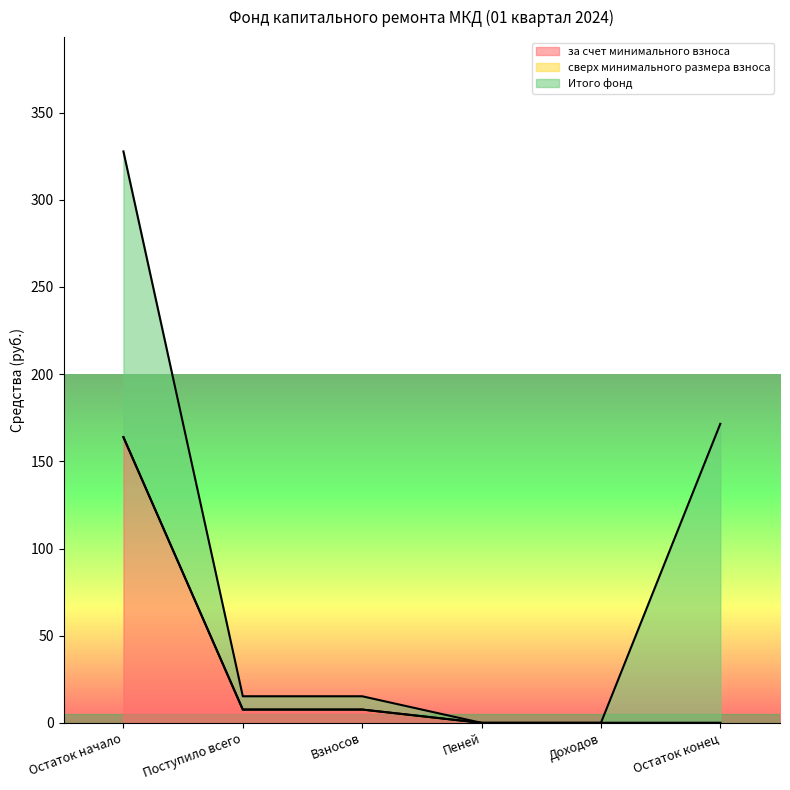

Rank the series by their maximum value, from lowest to highest.

сверх минимального размера взноса, за счет минимального взноса, Итого фонд